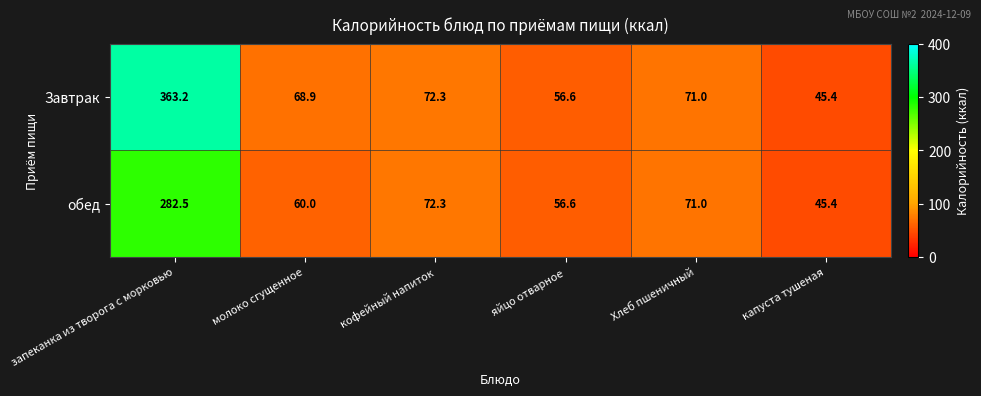

What is the spread (max minus min) of values at запеканка из творога с морковью?

80.7